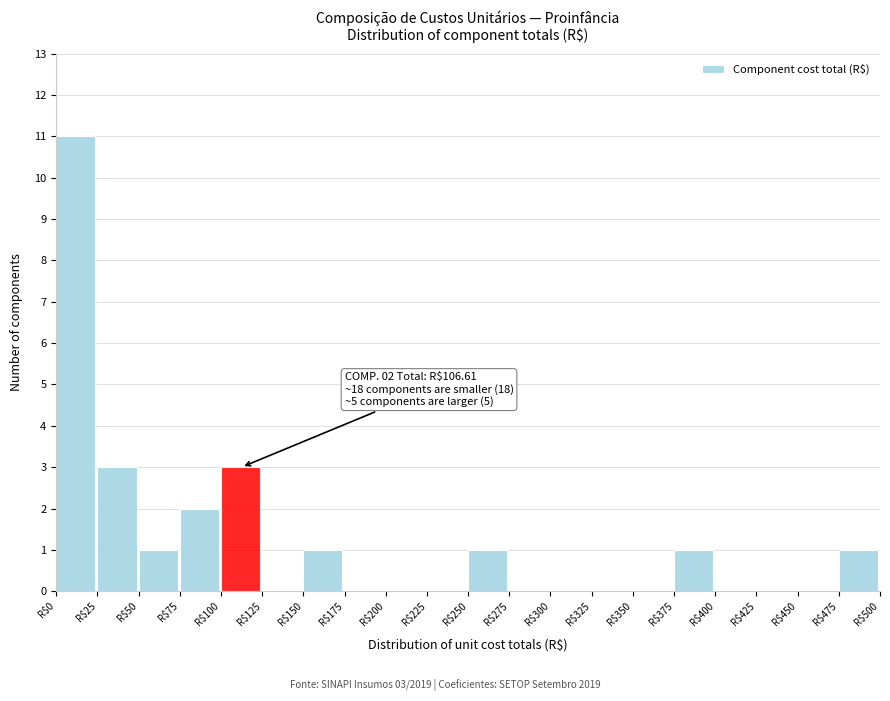

Which range on the x-axis has the tallest bar?

0 to 25